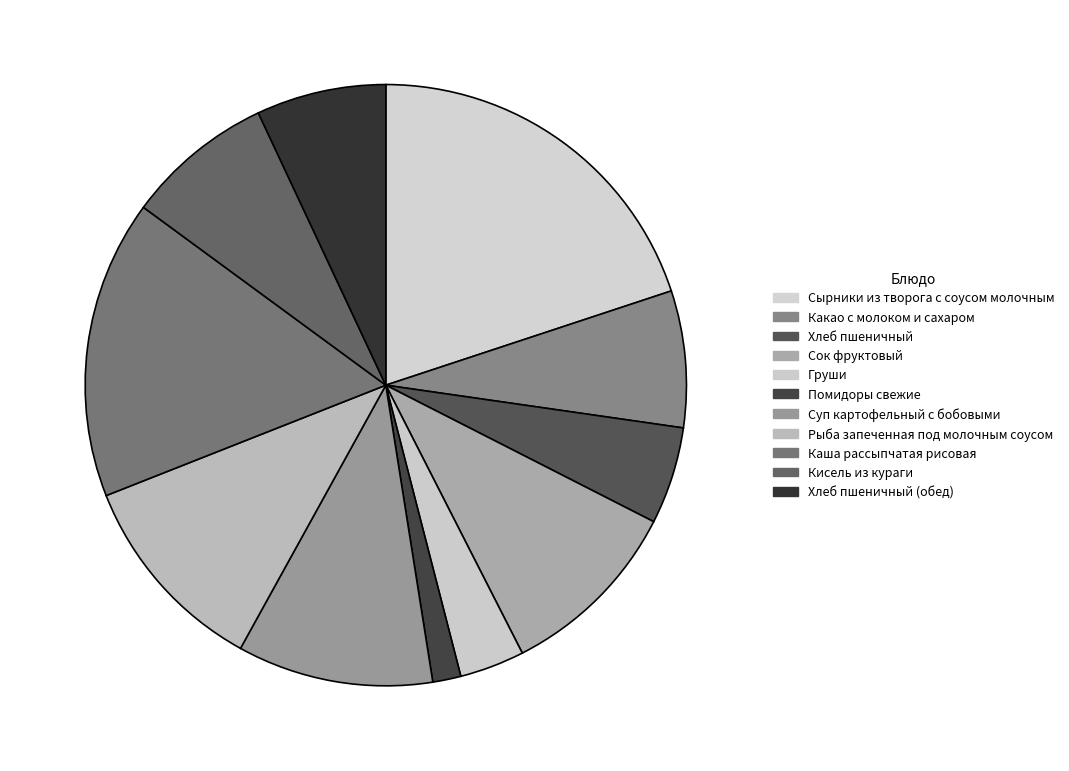

What is the change in value from Какао с молоком и сахаром to Сок фруктовый?

+35